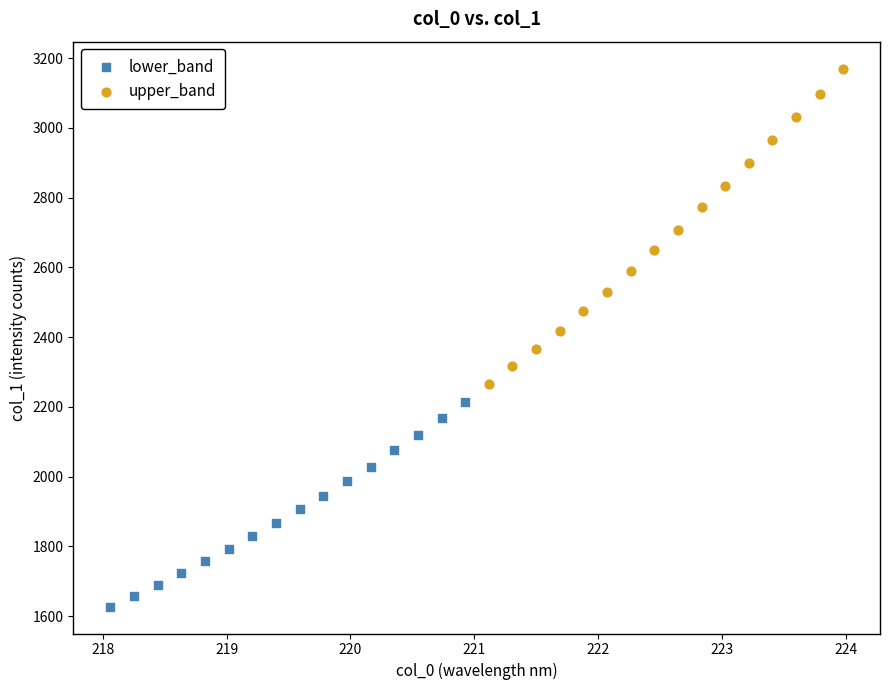

Which series reaches the minimum Y coordinate?

lower_band